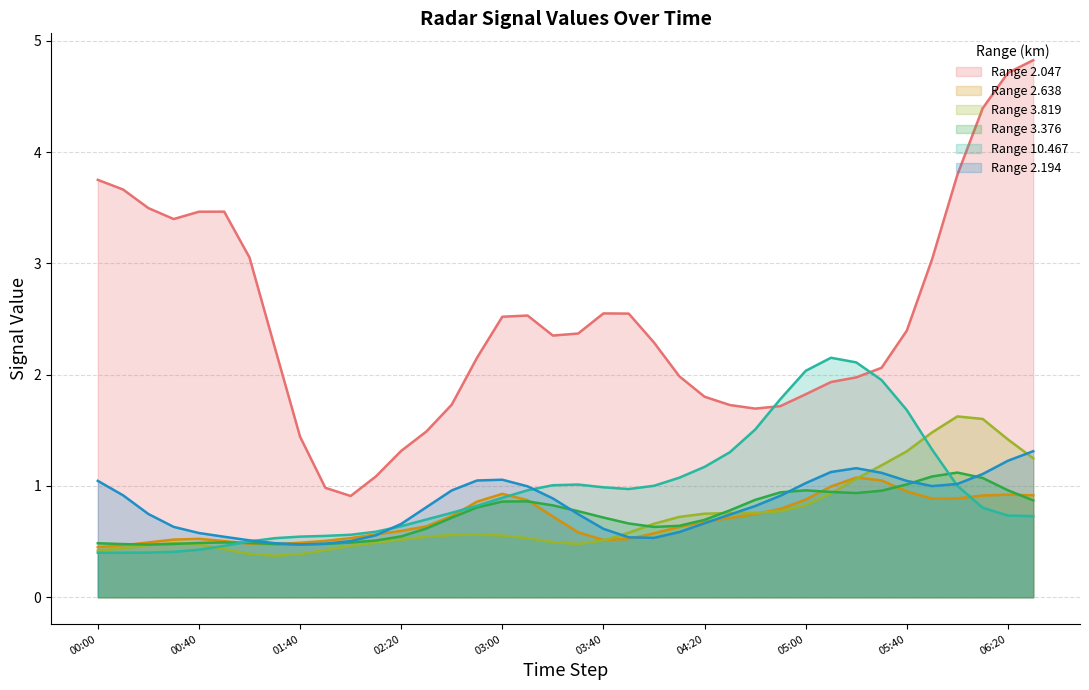

What is the sum of all 10.467 values?

36.9